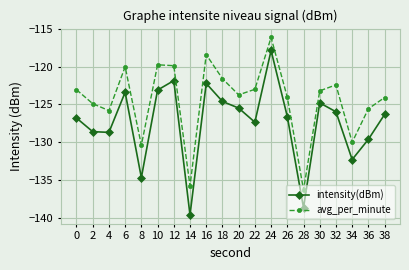

At which label does intensity(dBm) reach its peak?

24